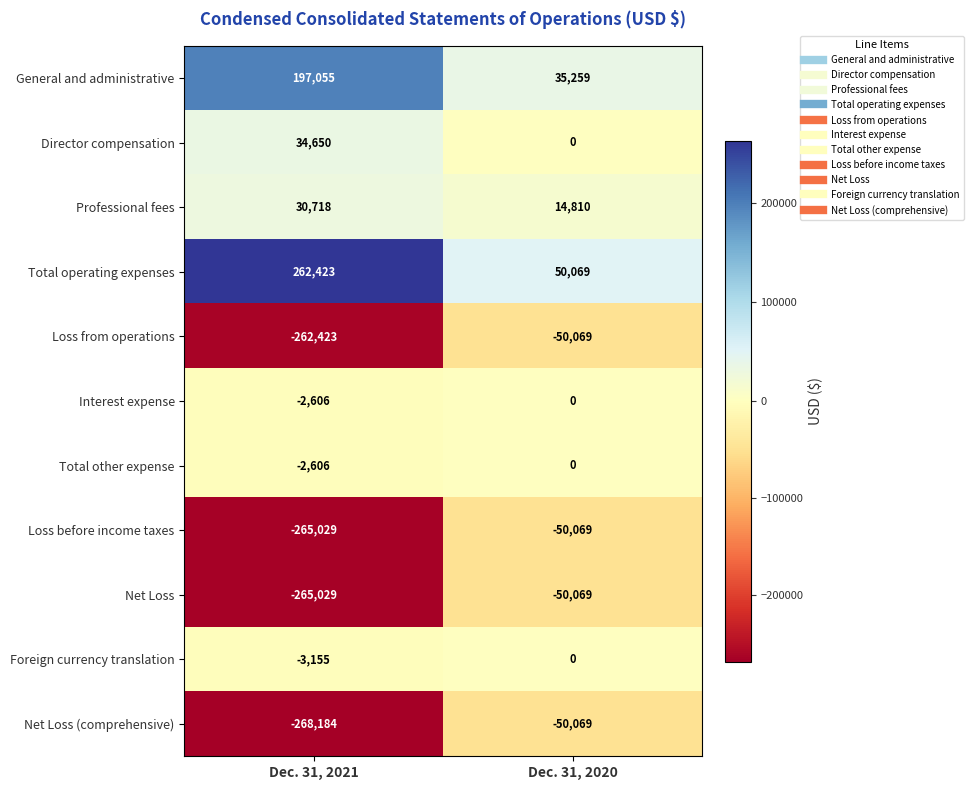

At which label is Net Loss closest to -157549?

Dec. 31, 2021